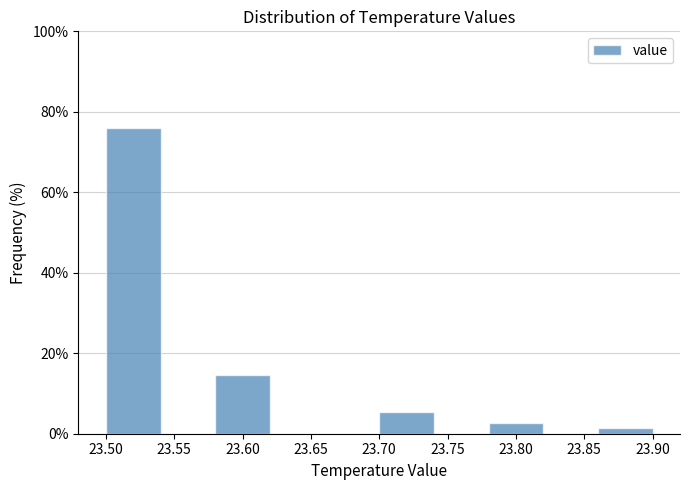

Reading left to right, list every bar in this chart as the range it spans on the x-axis followed by its height. The values are not printed on the chart, so give them approximately, as read against the axis.

23.50 to 23.54: 76
23.54 to 23.58: 0
23.58 to 23.62: 14
23.62 to 23.66: 0
23.66 to 23.70: 0
23.70 to 23.74: 6
23.74 to 23.78: 0
23.78 to 23.82: 2
23.82 to 23.86: 0
23.86 to 23.90: under 2